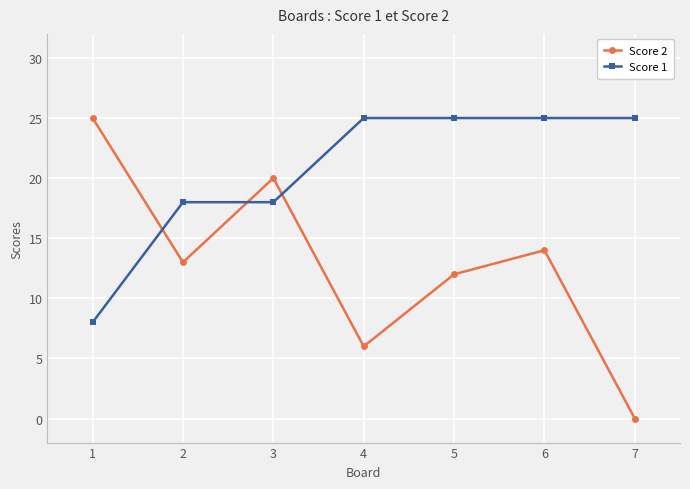

The value of Score 2 at 1 is 17. True or false?

False